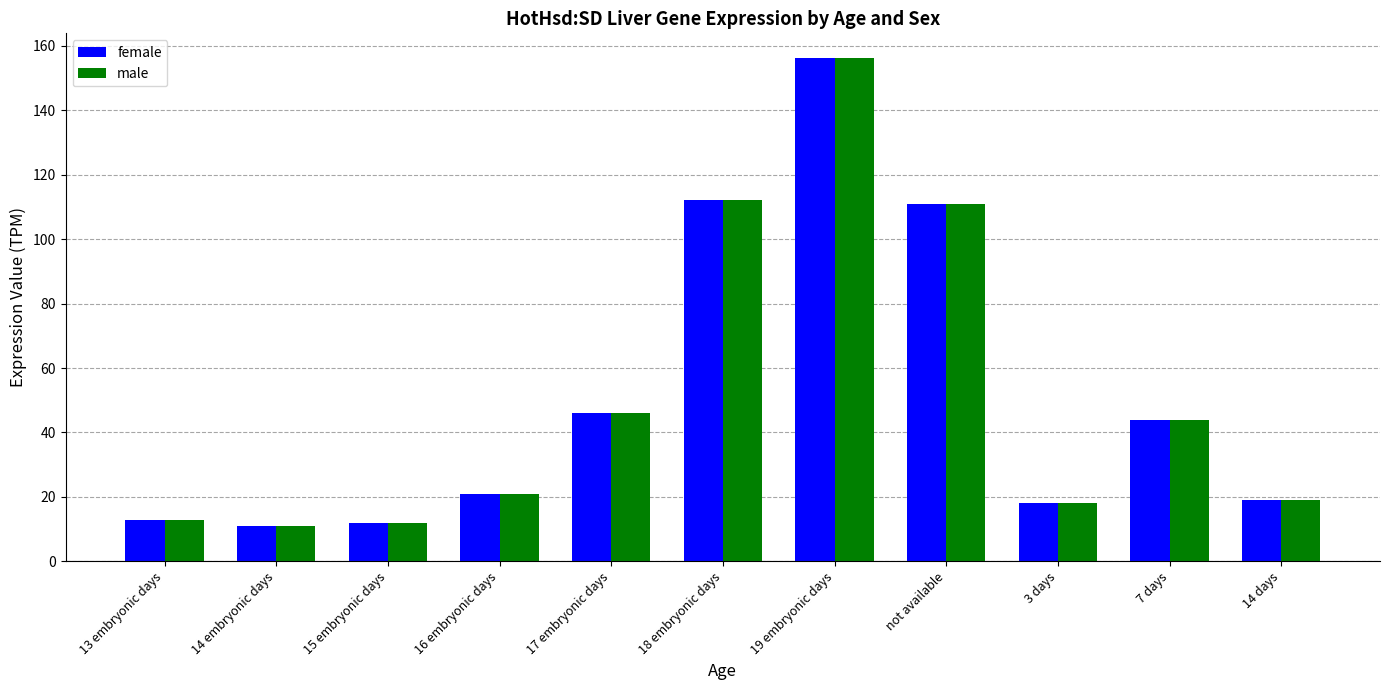

What is the sum of all male values?

563